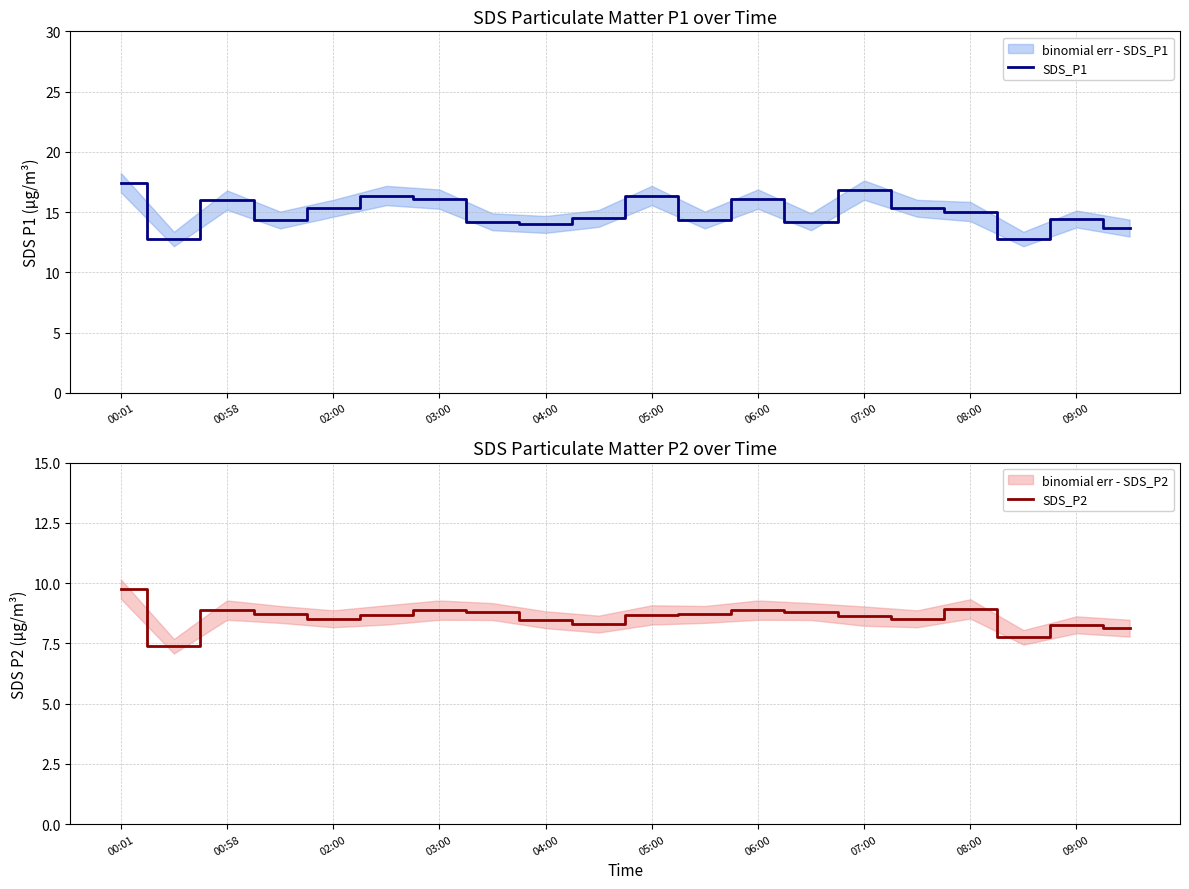

The value of SDS_P1 at 07:00 is 16.8. True or false?

True